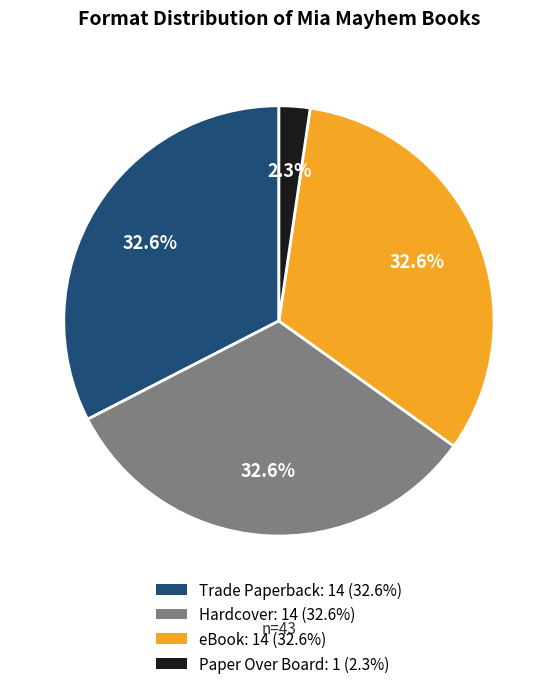

Which has a higher value, Trade Paperback or Paper Over Board?

Trade Paperback